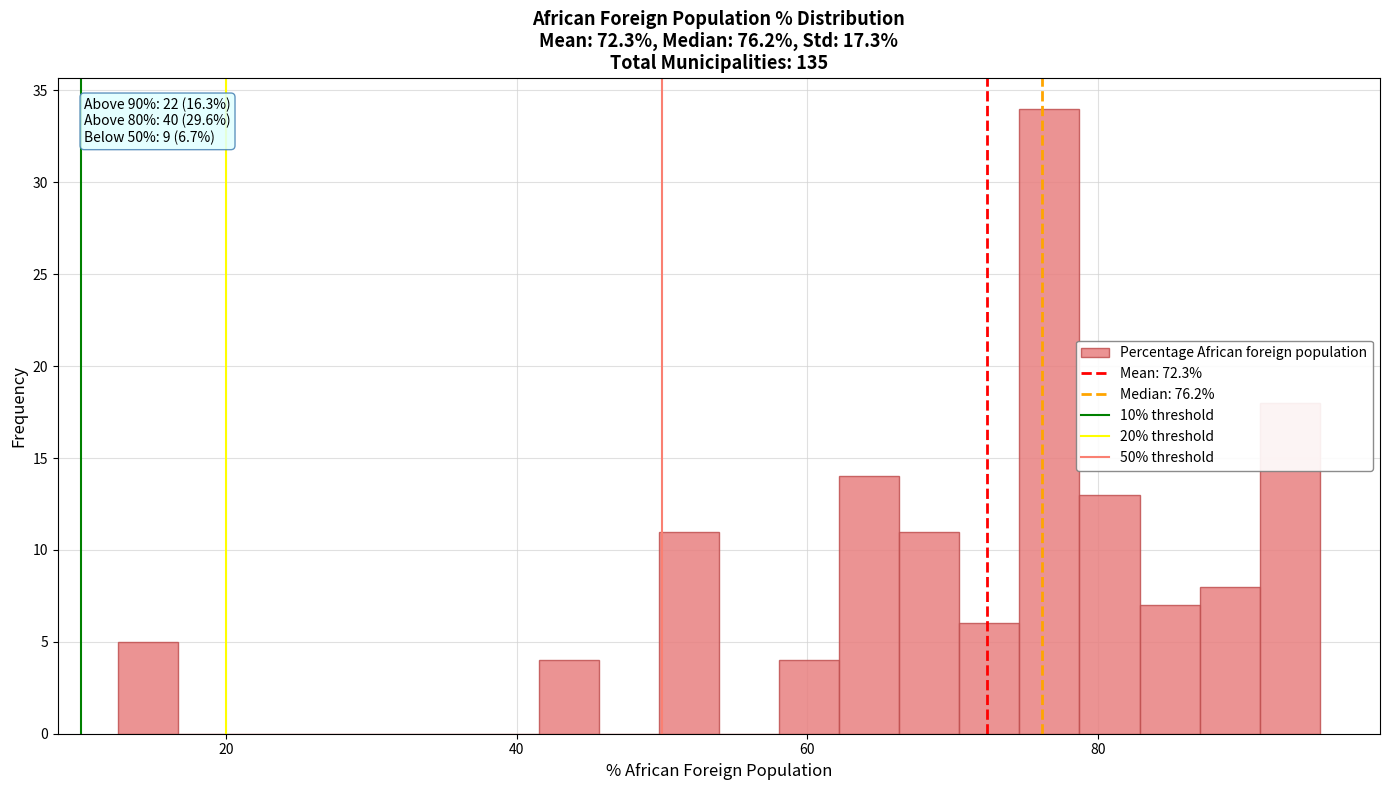

Around what value on the x-axis is the tallest bar? Give the approximate position of its centre, as read against the axis.

76